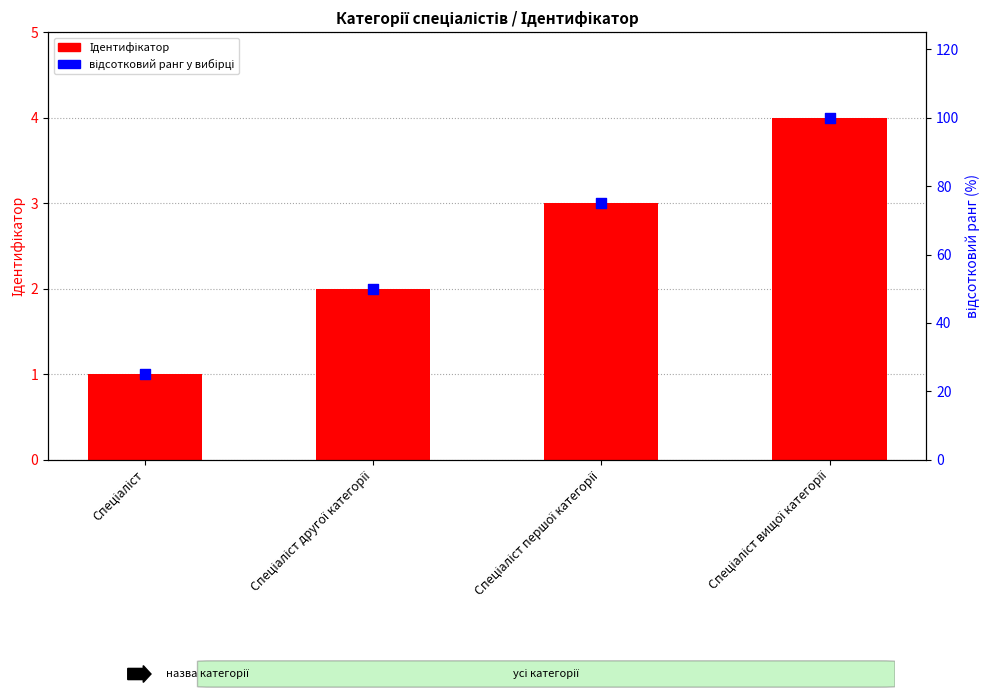

At which category is the sum across all series the highest?

Спеціаліст вищої категорії